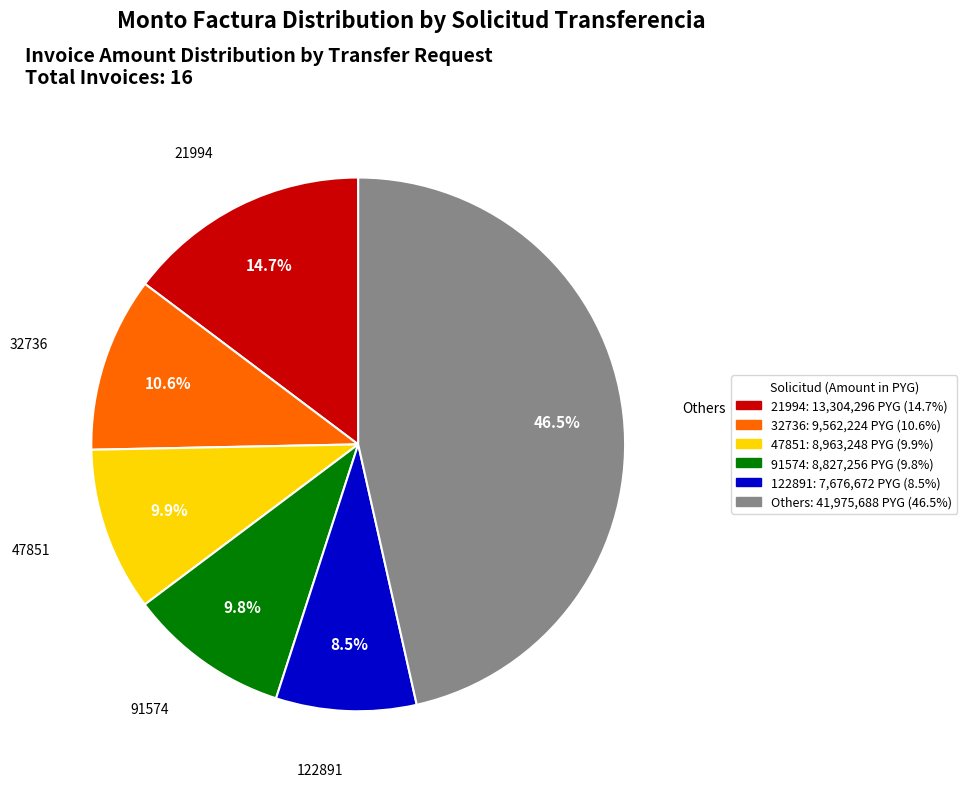

What is the ratio of the value at 21994 to the value at 32736?

1.4